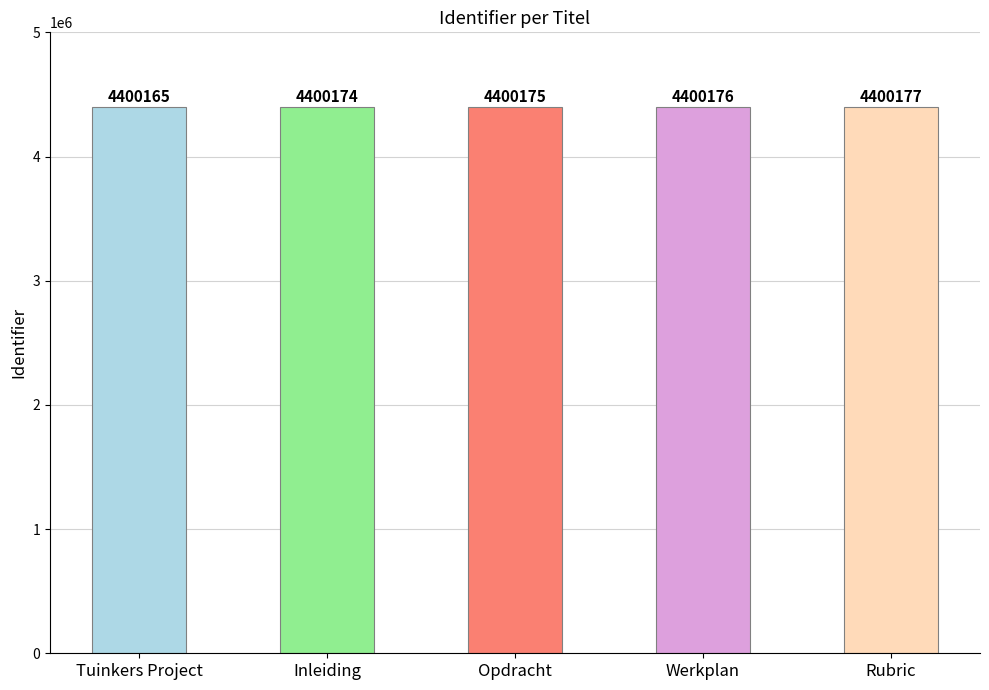

Does the chart contain stacked bars?

No